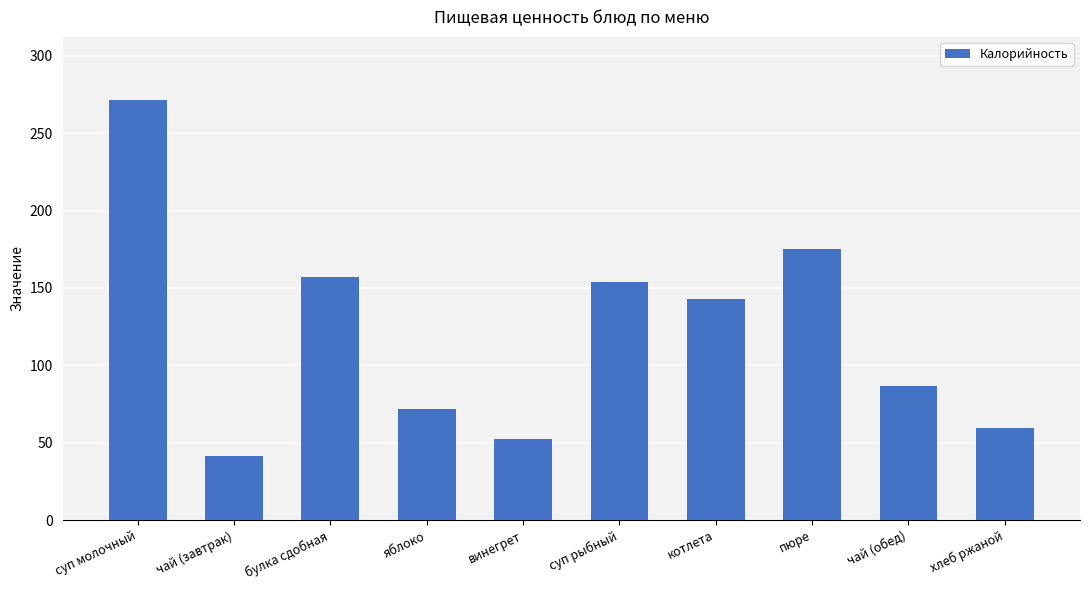

Which has a higher value, булка сдобная or котлета?

булка сдобная